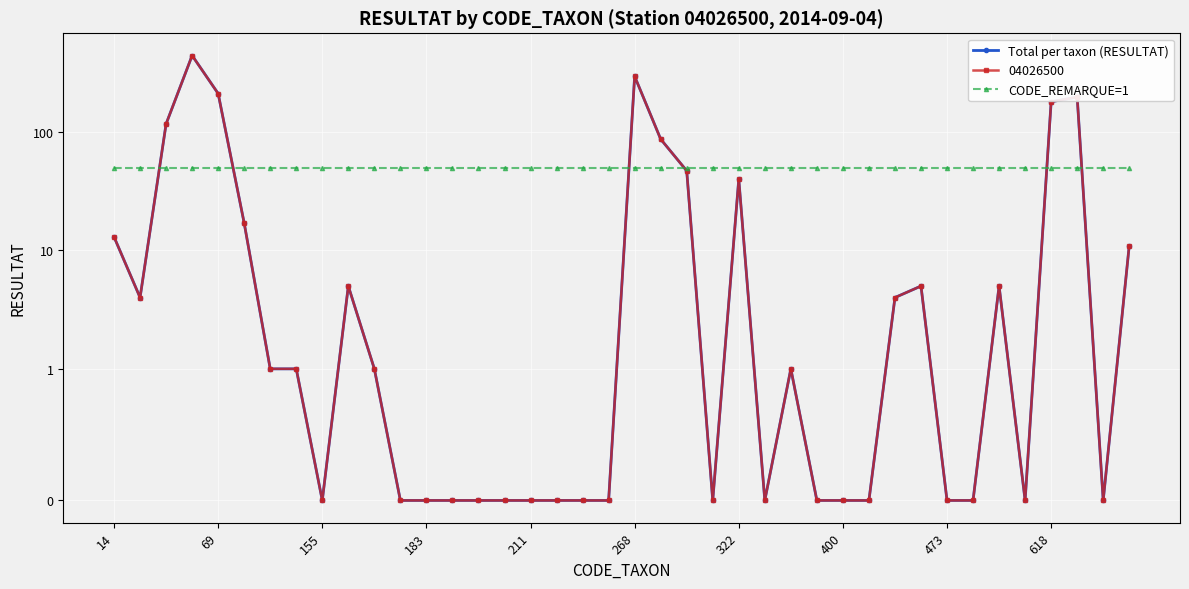

What are all the series names shown in the legend?

Total per taxon (RESULTAT), CODE_REMARQUE=1